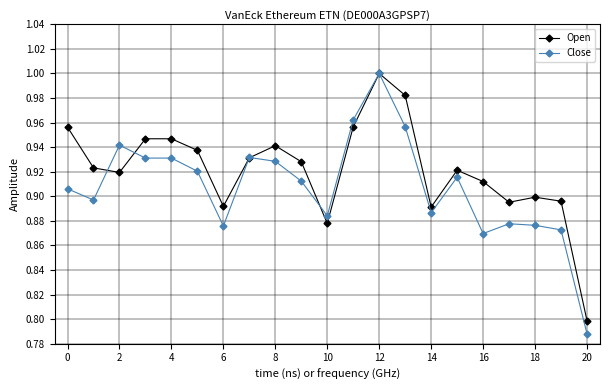

Which series has the widest spread of values?

Close